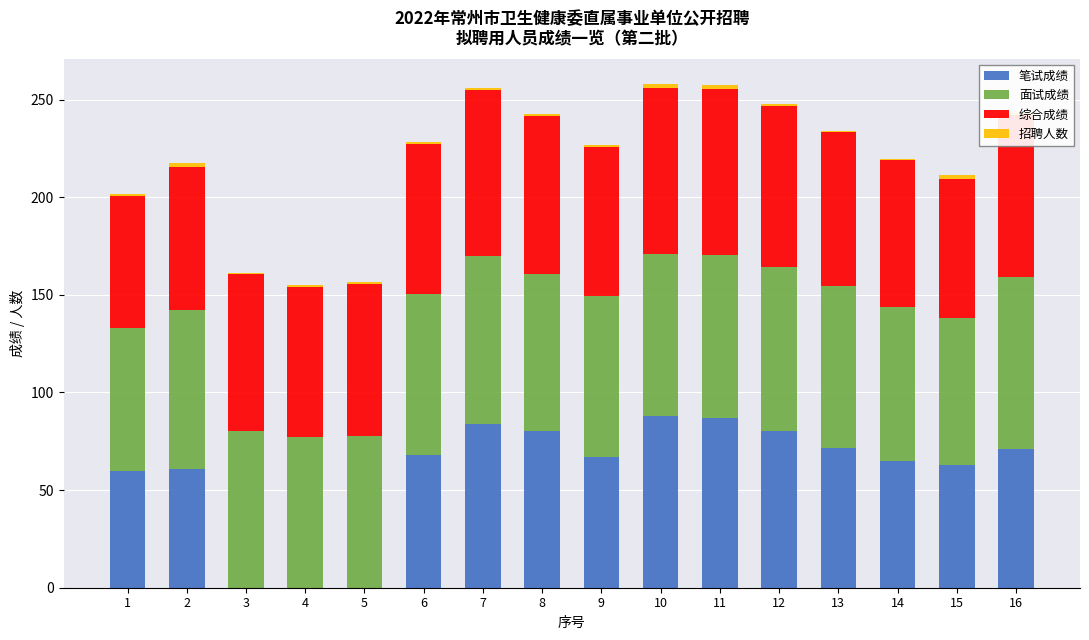

Which series has the largest range (max minus min)?

笔试成绩